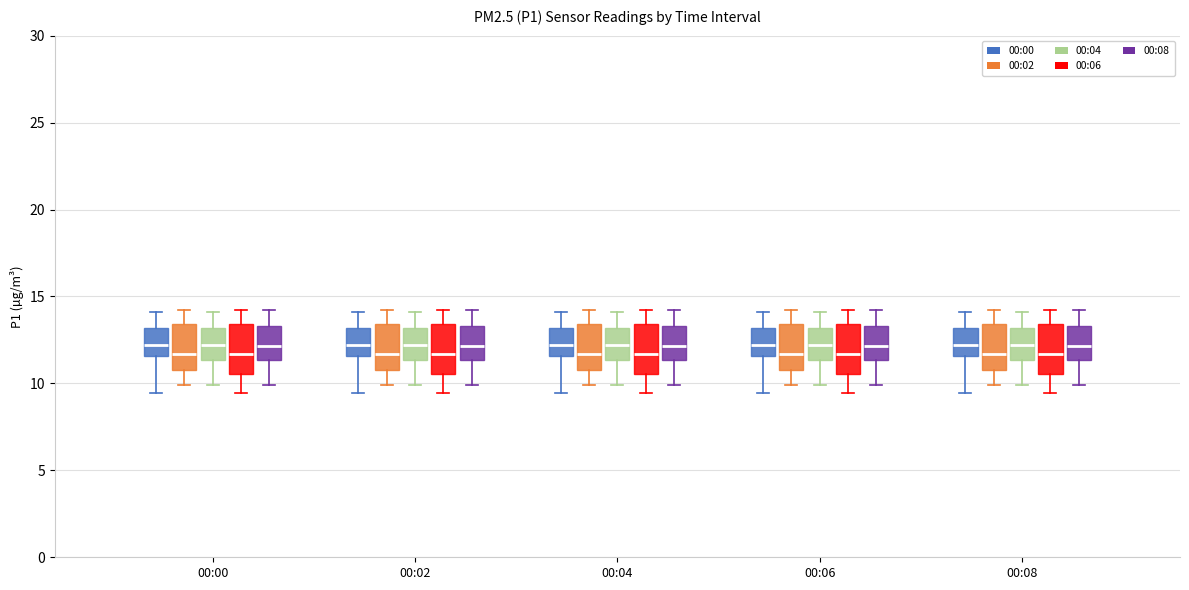

Reading left to right, read every box against the y-axis: the position of its median line, the range the box covers, and the ends of its whiskers. The values are not printed on the chart, so give them approximately, as read against the axis.

00:00 (00:00): median 12.0, box 11.5 to 13.0, whiskers 9.5 to 14.0
00:00 (00:02): median 11.5, box 11.0 to 13.5, whiskers 10.0 to 14.0
00:00 (00:04): median 12.0, box 11.5 to 13.0, whiskers 10.0 to 14.0
00:00 (00:06): median 11.5, box 10.5 to 13.5, whiskers 9.5 to 14.0
00:00 (00:08): median 12.0, box 11.5 to 13.5, whiskers 10.0 to 14.0
00:02 (00:00): median 12.0, box 11.5 to 13.0, whiskers 9.5 to 14.0
00:02 (00:02): median 11.5, box 11.0 to 13.5, whiskers 10.0 to 14.0
00:02 (00:04): median 12.0, box 11.5 to 13.0, whiskers 10.0 to 14.0
00:02 (00:06): median 11.5, box 10.5 to 13.5, whiskers 9.5 to 14.0
00:02 (00:08): median 12.0, box 11.5 to 13.5, whiskers 10.0 to 14.0
00:04 (00:00): median 12.0, box 11.5 to 13.0, whiskers 9.5 to 14.0
00:04 (00:02): median 11.5, box 11.0 to 13.5, whiskers 10.0 to 14.0
00:04 (00:04): median 12.0, box 11.5 to 13.0, whiskers 10.0 to 14.0
00:04 (00:06): median 11.5, box 10.5 to 13.5, whiskers 9.5 to 14.0
00:04 (00:08): median 12.0, box 11.5 to 13.5, whiskers 10.0 to 14.0
00:06 (00:00): median 12.0, box 11.5 to 13.0, whiskers 9.5 to 14.0
00:06 (00:02): median 11.5, box 11.0 to 13.5, whiskers 10.0 to 14.0
00:06 (00:04): median 12.0, box 11.5 to 13.0, whiskers 10.0 to 14.0
00:06 (00:06): median 11.5, box 10.5 to 13.5, whiskers 9.5 to 14.0
00:06 (00:08): median 12.0, box 11.5 to 13.5, whiskers 10.0 to 14.0
00:08 (00:00): median 12.0, box 11.5 to 13.0, whiskers 9.5 to 14.0
00:08 (00:02): median 11.5, box 11.0 to 13.5, whiskers 10.0 to 14.0
00:08 (00:04): median 12.0, box 11.5 to 13.0, whiskers 10.0 to 14.0
00:08 (00:06): median 11.5, box 10.5 to 13.5, whiskers 9.5 to 14.0
00:08 (00:08): median 12.0, box 11.5 to 13.5, whiskers 10.0 to 14.0